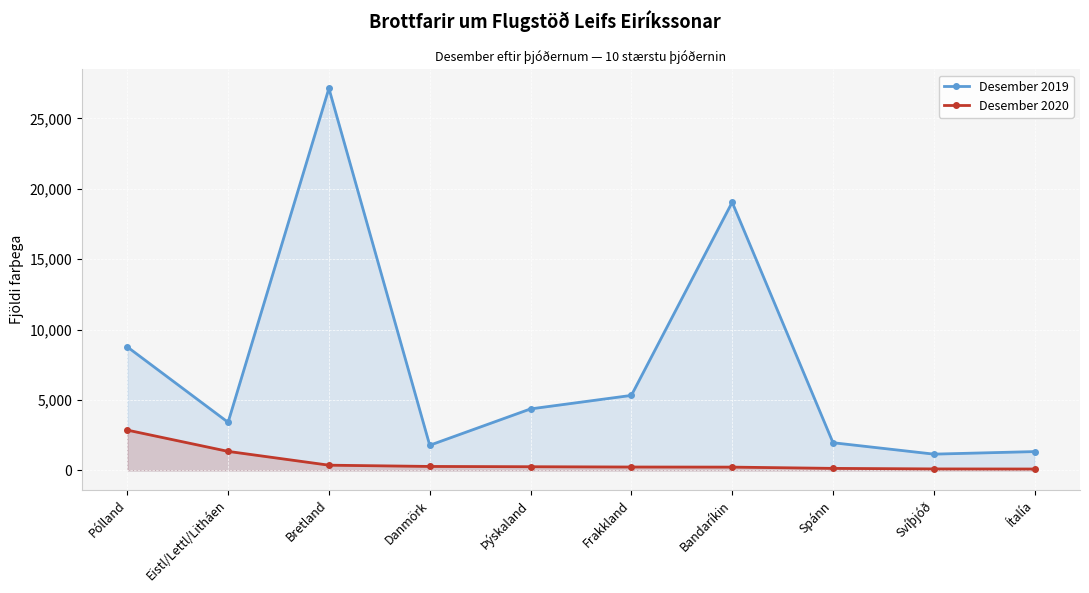

What is the minimum value shown in the chart?

103